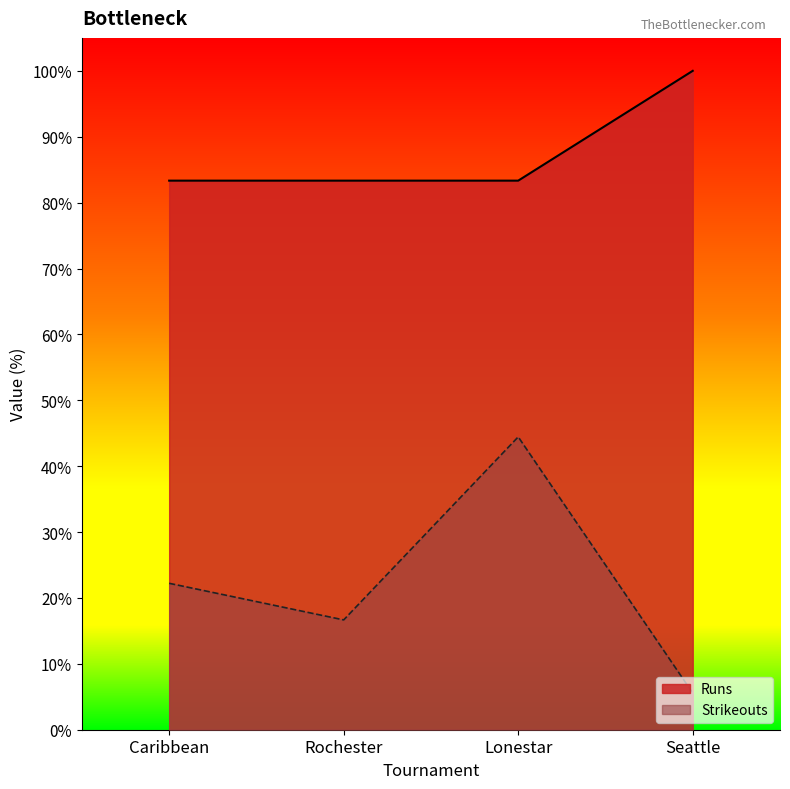

What are all the series names shown in the legend?

Runs, Strikeouts